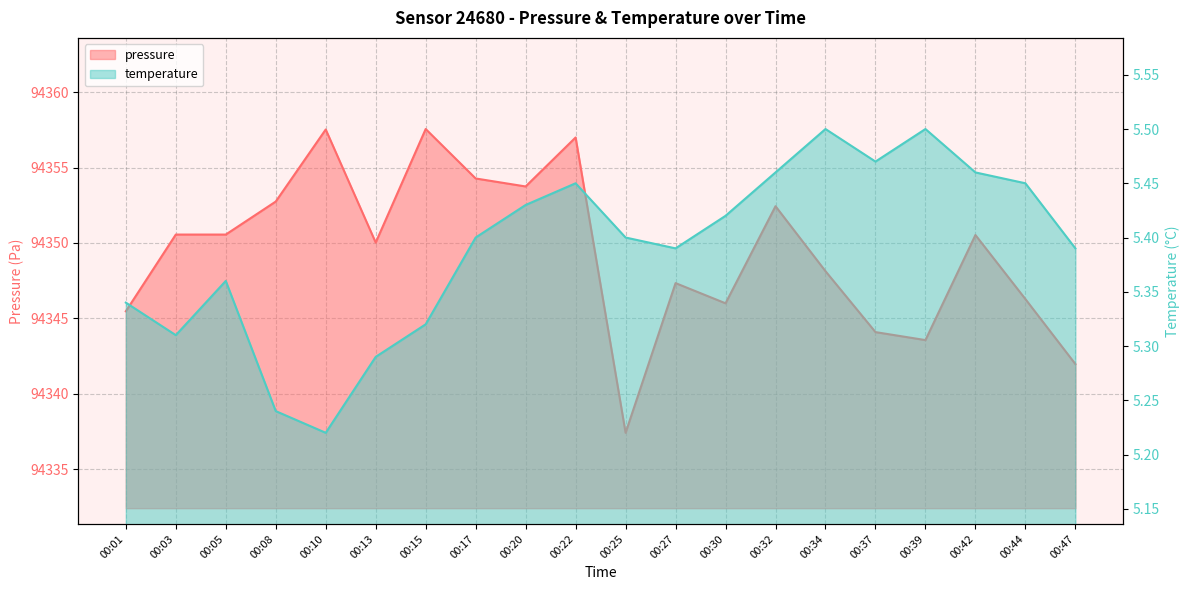

Reading right to left, extract all data points from this chart.

pressure: 00:47=94342.0	00:44=94346.3	00:42=94350.5	00:39=94343.6	00:37=94344.1	00:34=94348.1	00:32=94352.4	00:30=94346.0	00:27=94347.3	00:25=94337.4	00:22=94357.0	00:20=94353.8	00:17=94354.3	00:15=94357.6	00:13=94350.0	00:10=94357.5	00:08=94352.8	00:05=94350.6	00:03=94350.6	00:01=94345.5
temperature: 00:47=5.4	00:44=5.5	00:42=5.5	00:39=5.5	00:37=5.5	00:34=5.5	00:32=5.5	00:30=5.4	00:27=5.4	00:25=5.4	00:22=5.5	00:20=5.4	00:17=5.4	00:15=5.3	00:13=5.3	00:10=5.2	00:08=5.2	00:05=5.4	00:03=5.3	00:01=5.3